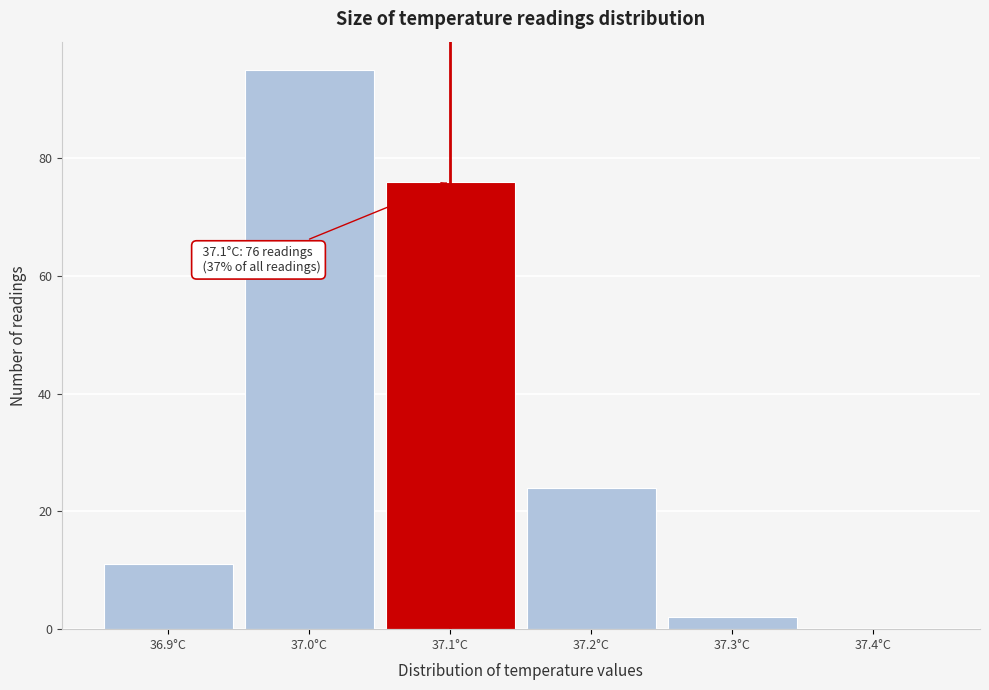

Which range on the x-axis has the tallest bar?

36.95 to 37.05